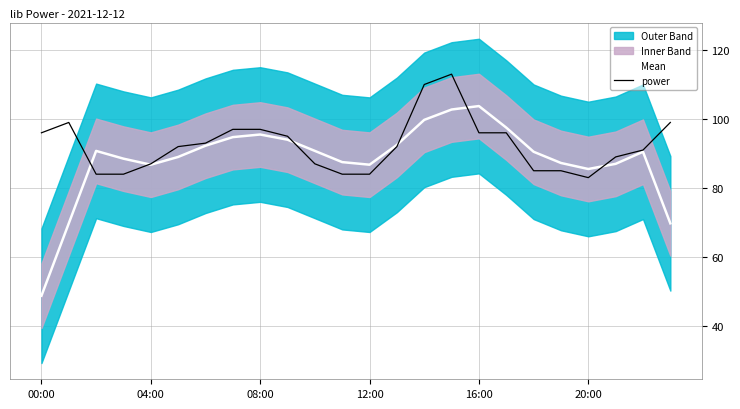

Read the power value at 11.

84.0